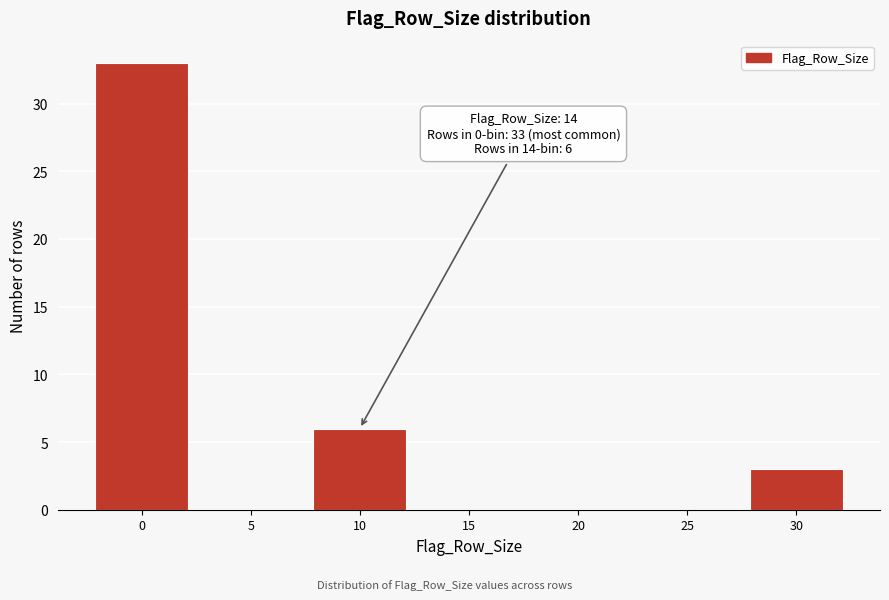

Reading right to left, transcribe all the data shown in this chart.

30=3	25=0	20=0	15=0	10=6	5=0	0=33